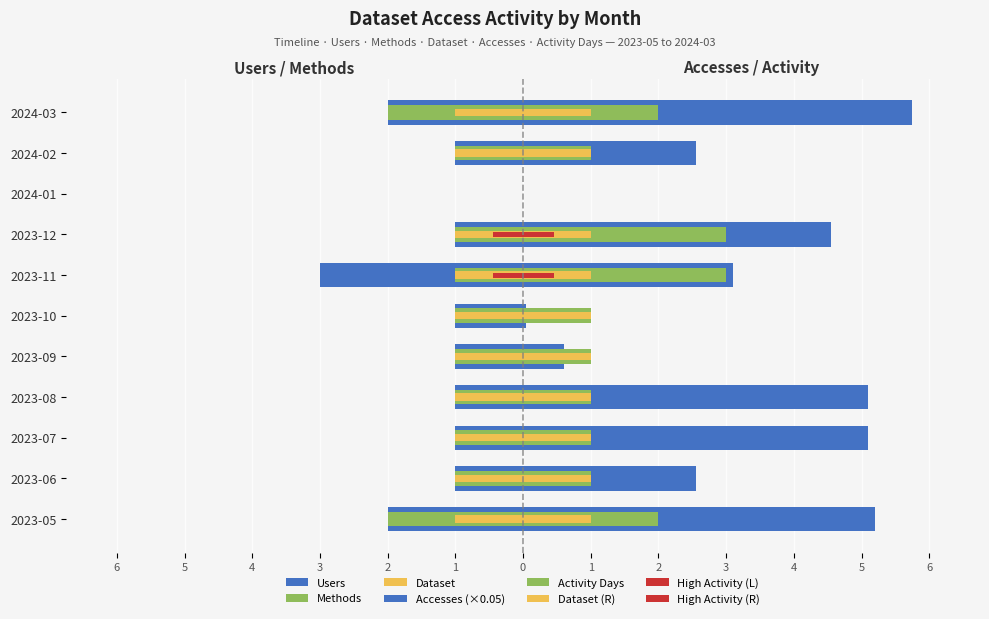

What is the maximum value shown in the chart?

5.8